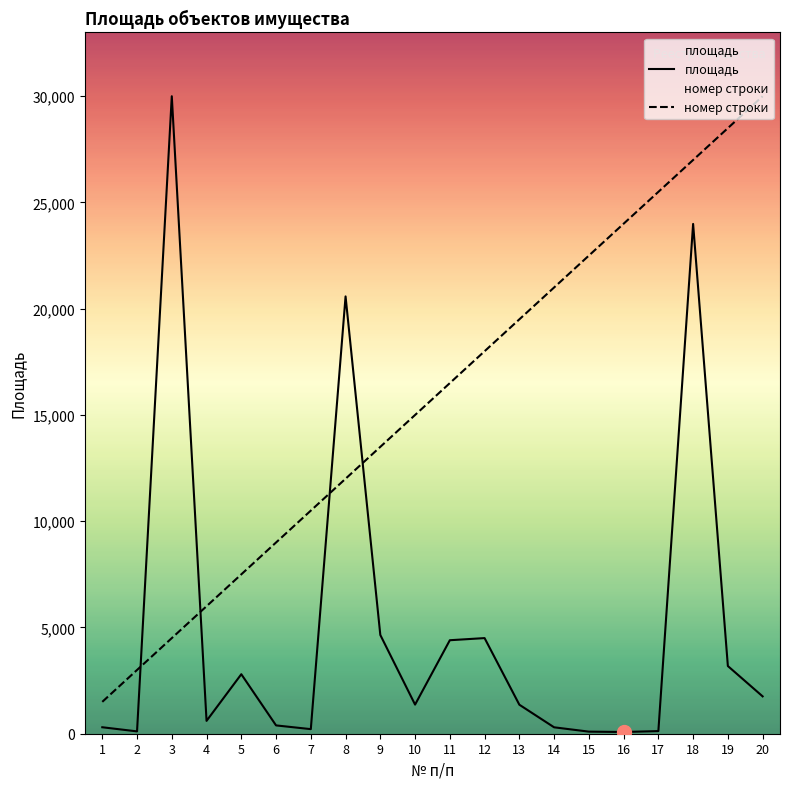

Where do номер строки and площадь first cross each other?

2 and 3